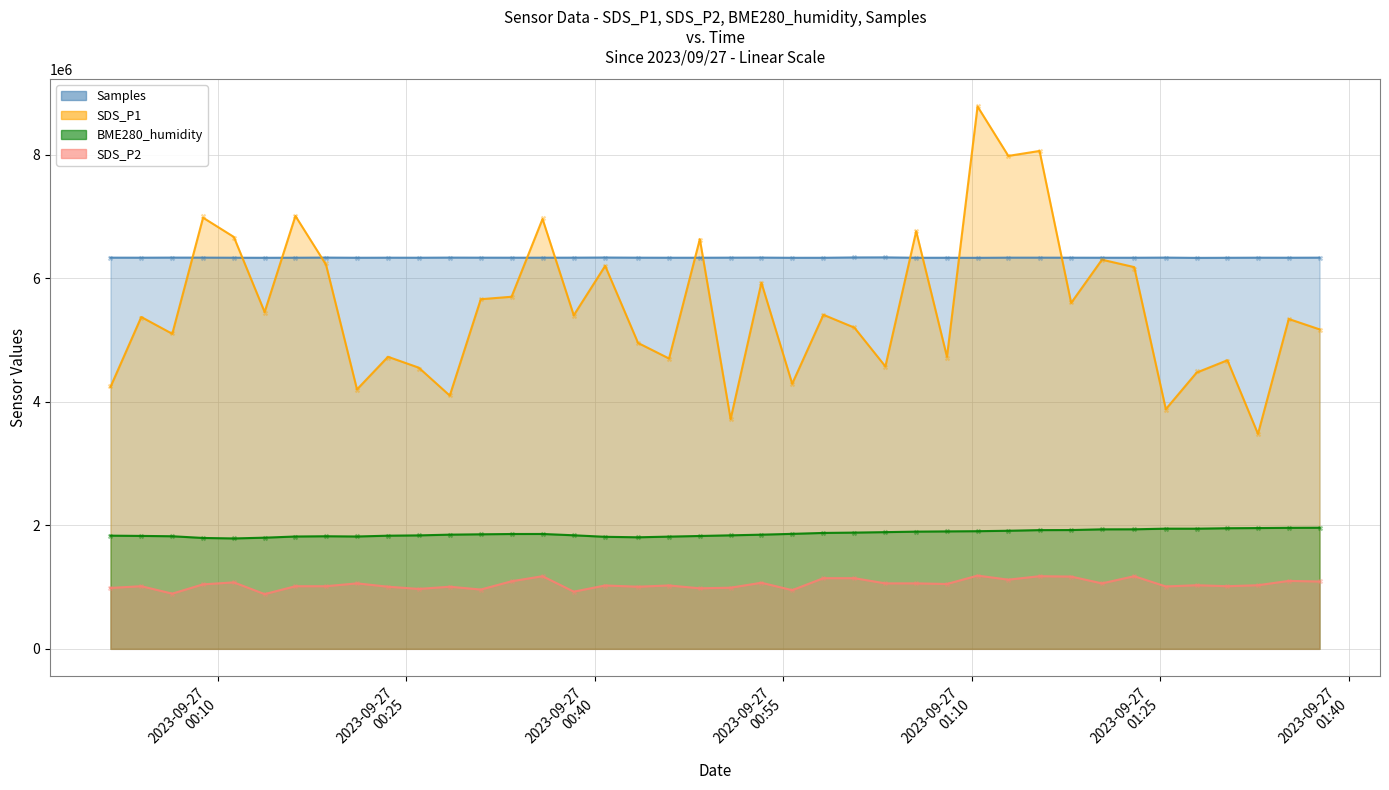

At which category is the sum across all series the highest?

28